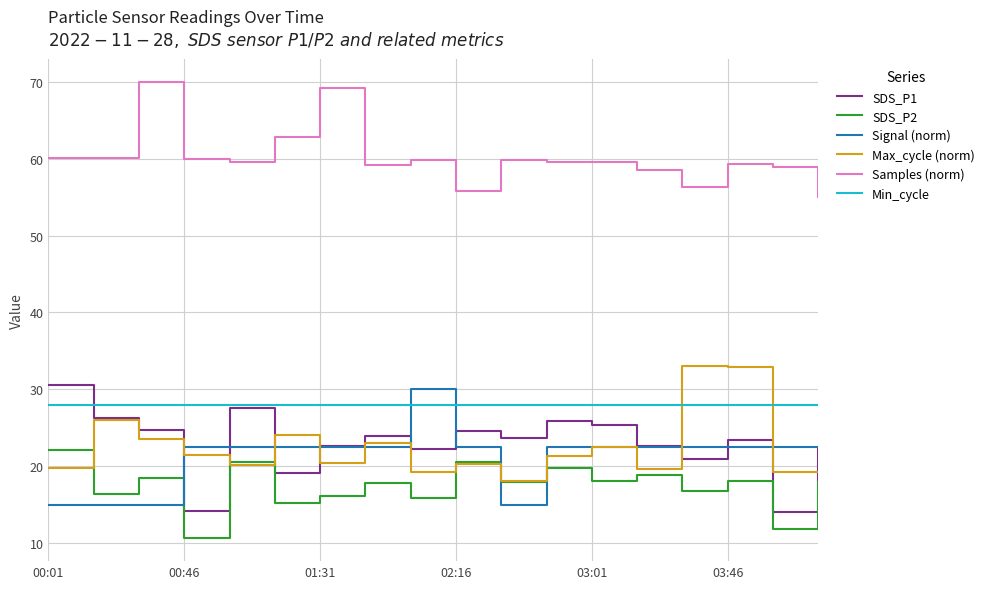

What is the lowest value of the SDS_P1 series?

14.1